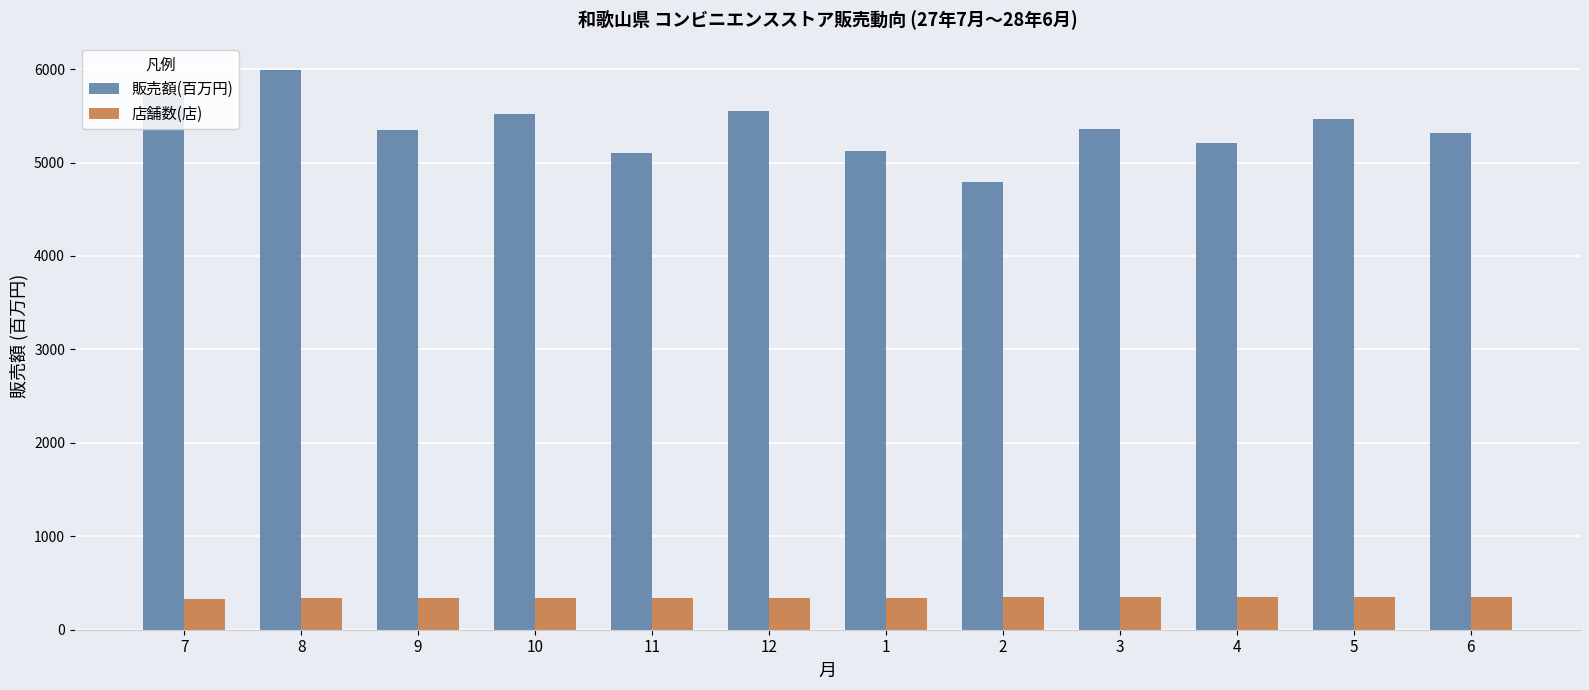

List the series in order of their peak value, lowest first.

店舗数(店), 販売額(百万円)